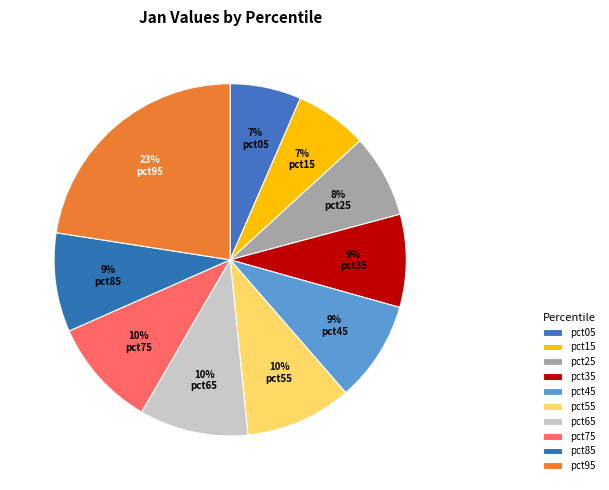

True or false: pct05 accounts for 14% of the total.

False